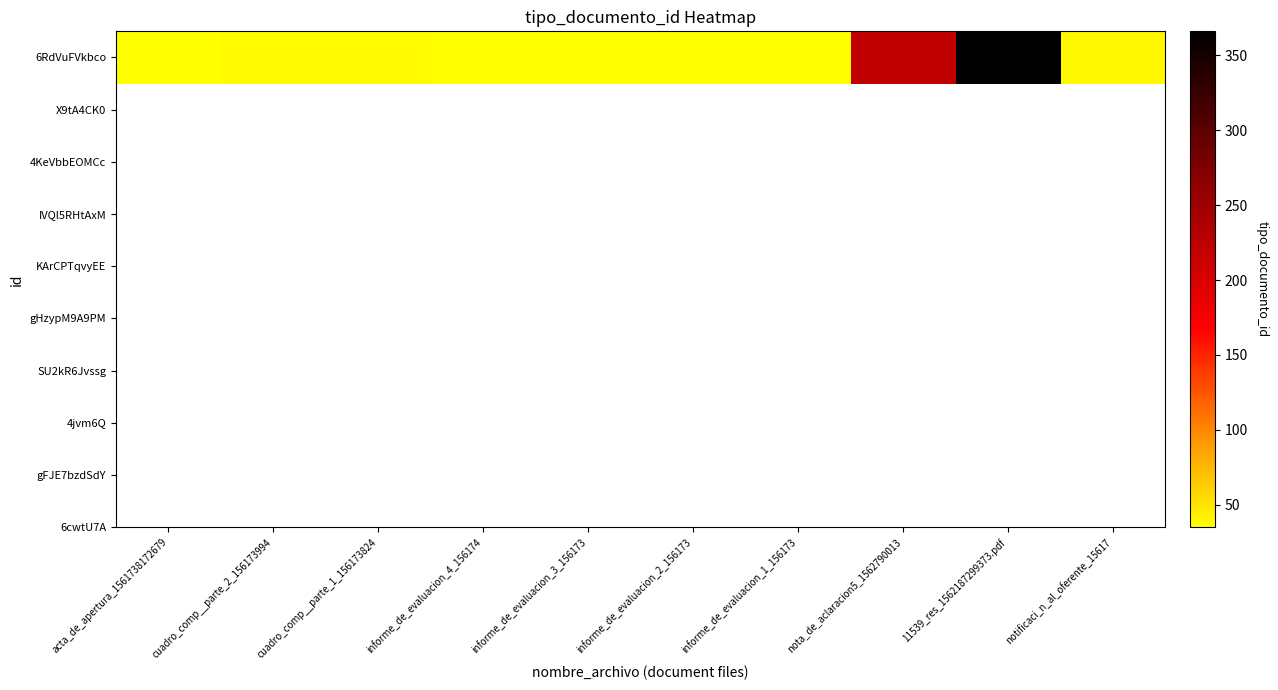

Rank the categories by value from lowest to highest.

acta_de_apertura_1561738172679, informe_de_evaluacion_4_156174, informe_de_evaluacion_3_156173, informe_de_evaluacion_2_156173, informe_de_evaluacion_1_156173, cuadro_comp__parte_2_156173994, cuadro_comp__parte_1_156173824, notificaci_n_al_oferente_15617, nota_de_aclaracion5_1562790013, 11539_res_1562187299373.pdf